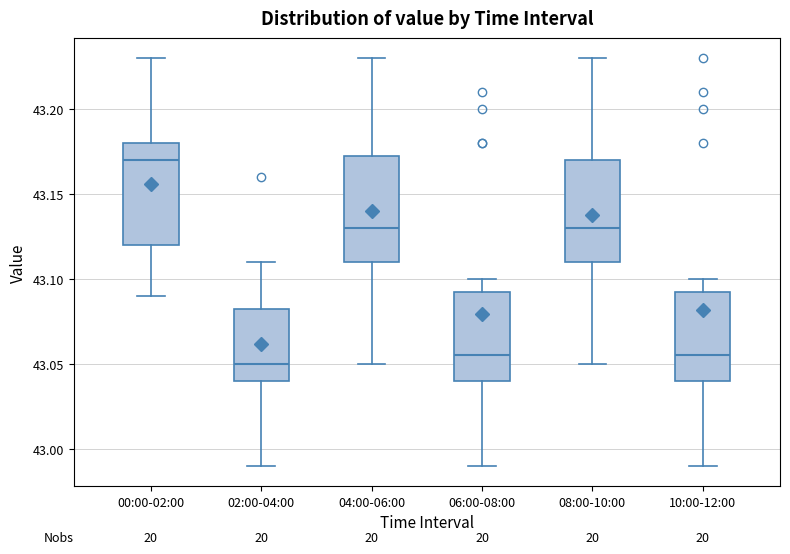

Reading left to right, transcribe this box plot: for each box, give where its median line is, the range the box spans, and where its two whiskers end, as read against the y-axis. The values are not printed on the chart, so give them approximately, as read against the axis.

00:00-02:00: median 43.170, box 43.120 to 43.180, whiskers 43.090 to 43.230
02:00-04:00: median 43.050, box 43.040 to 43.085, whiskers 42.990 to 43.110
04:00-06:00: median 43.130, box 43.110 to 43.175, whiskers 43.050 to 43.230
06:00-08:00: median 43.055, box 43.040 to 43.095, whiskers 42.990 to 43.100
08:00-10:00: median 43.130, box 43.110 to 43.170, whiskers 43.050 to 43.230
10:00-12:00: median 43.055, box 43.040 to 43.095, whiskers 42.990 to 43.100